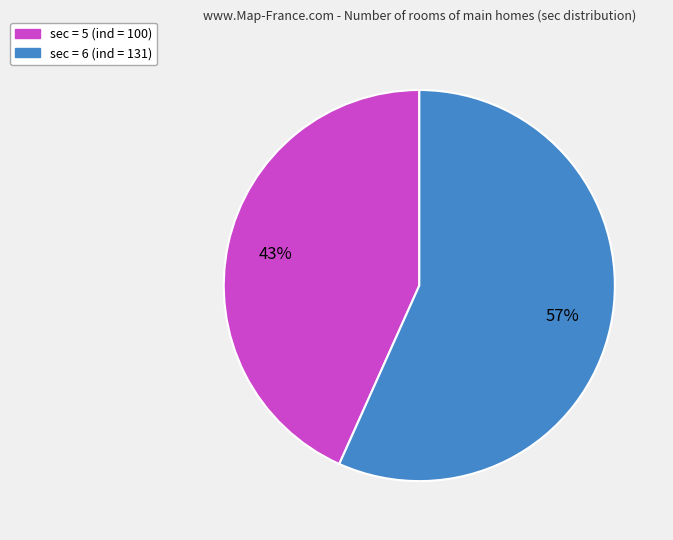

To the nearest percent, what is the average slice percentage?

50%